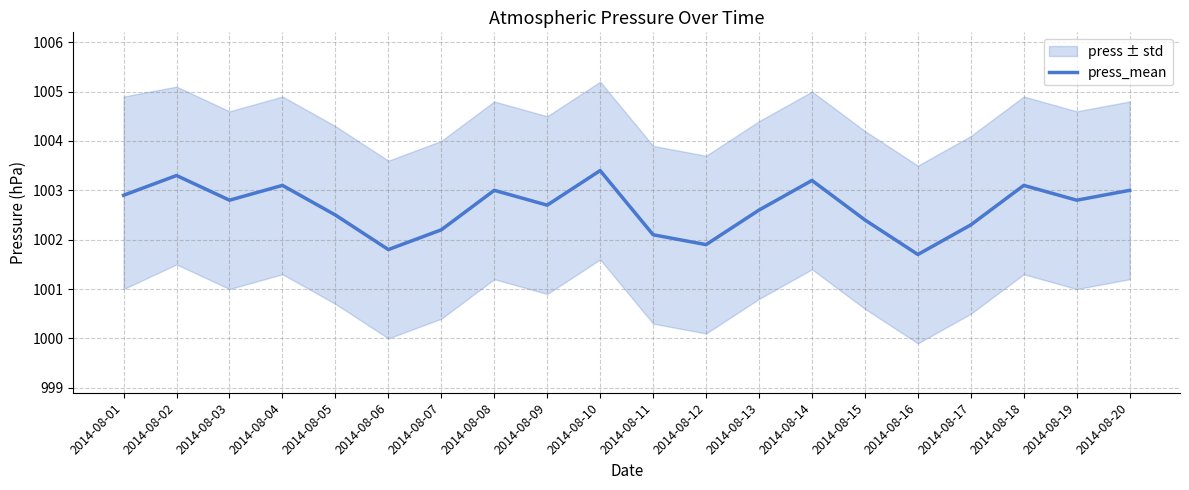

Where is the first local minimum?

2014-08-03